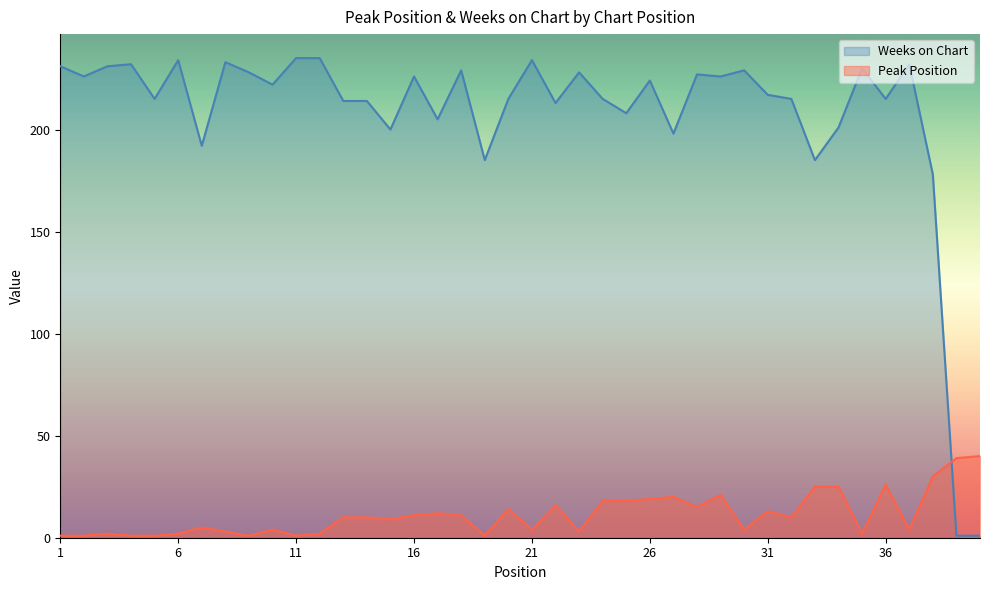

At which category is the sum across all series the highest?

29